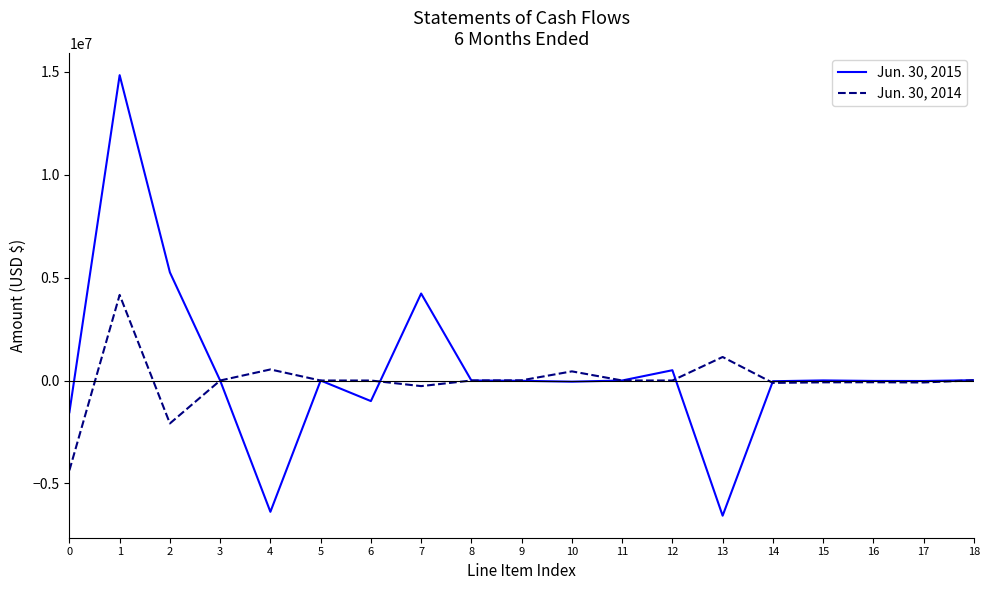

Rank the series by their maximum value, from highest to lowest.

Jun. 30, 2015, Jun. 30, 2014